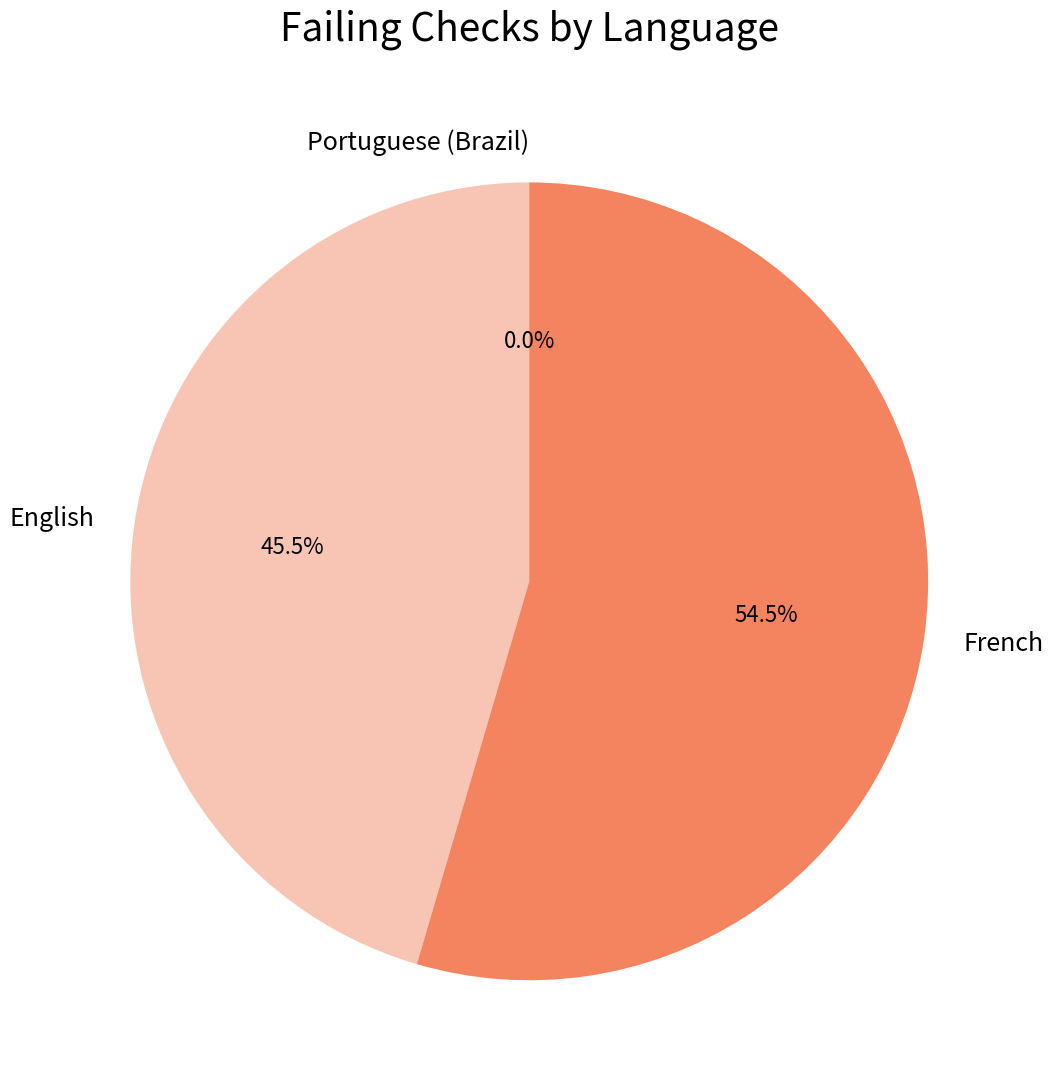

To the nearest percent, what is the average slice percentage?

33%